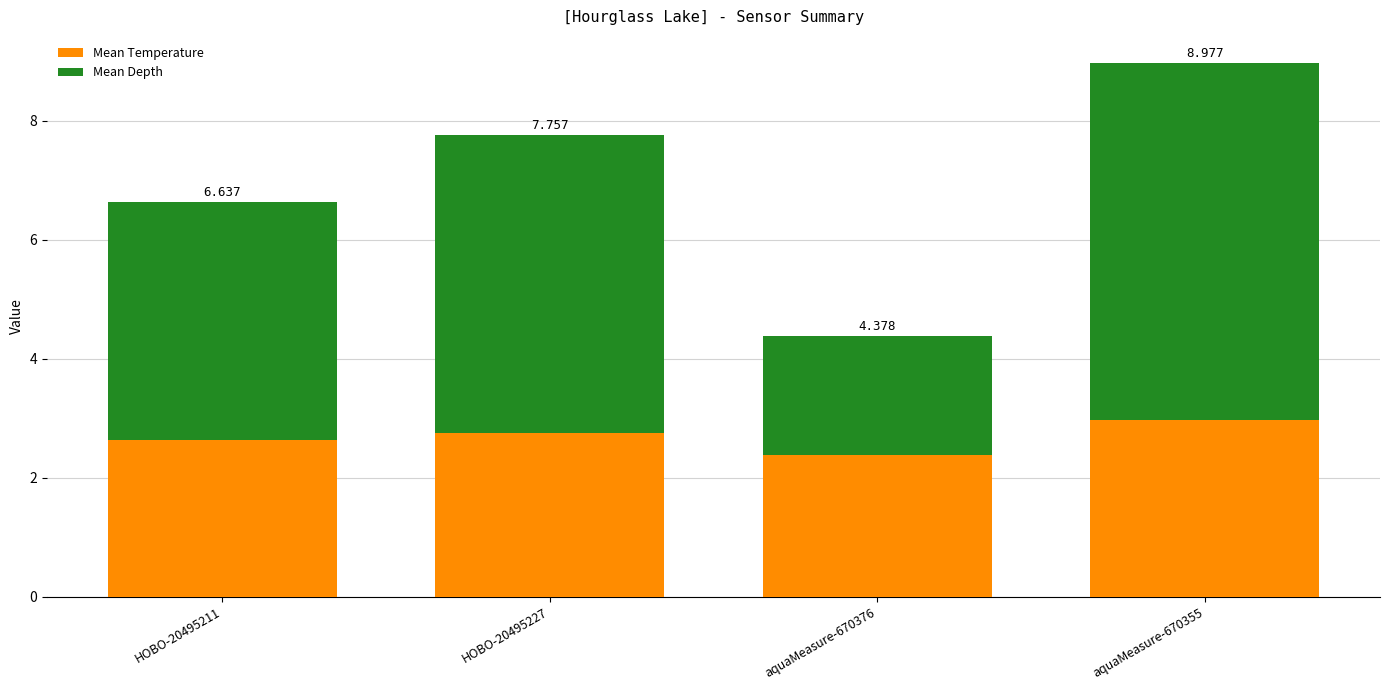

Does the chart contain any negative values?

No